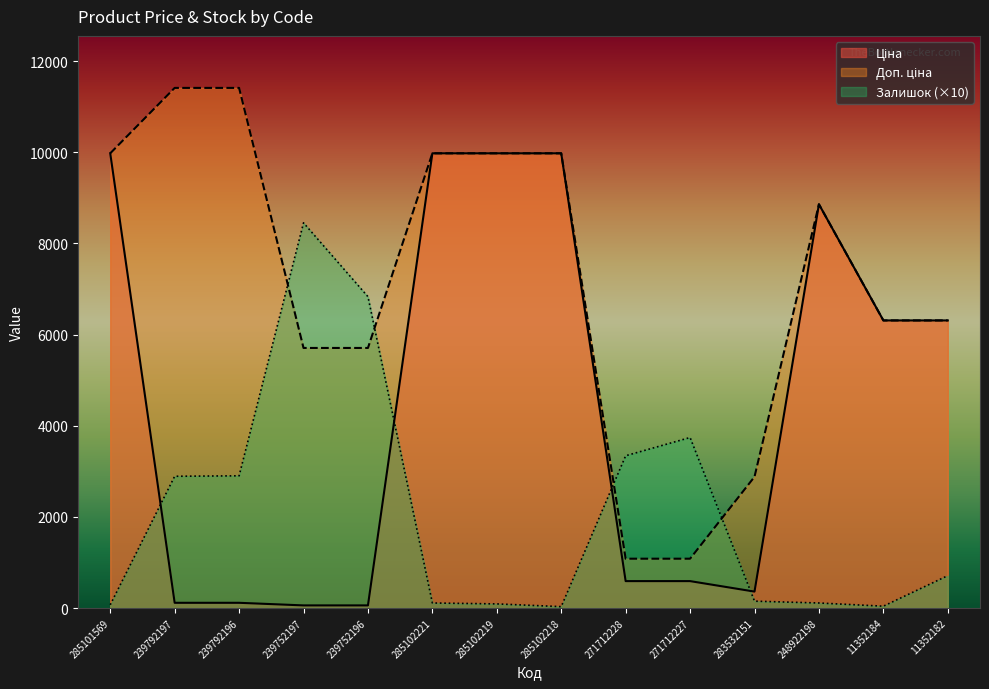

At which label does Доп. ціна first exceed 8856?

285101569